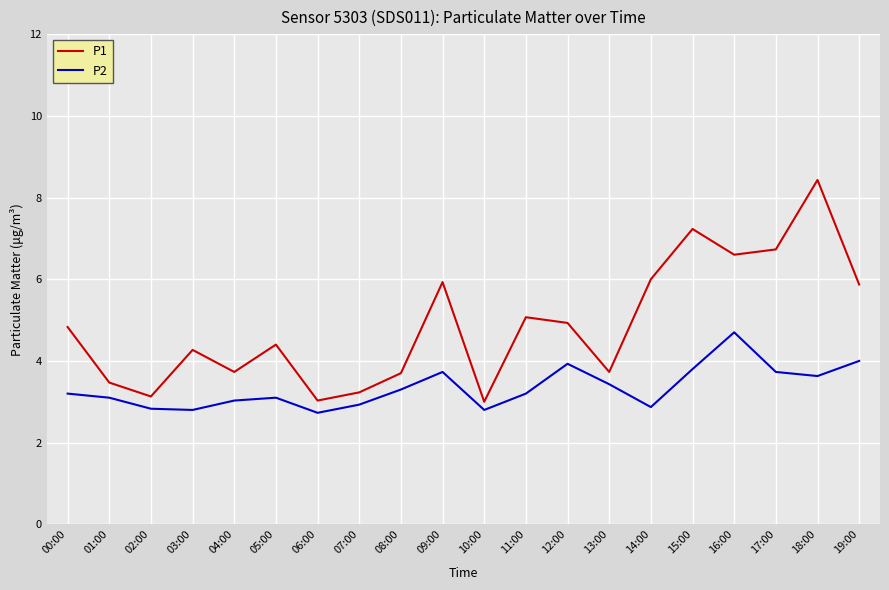

What is the spread (max minus min) of values at 08:00?

0.4